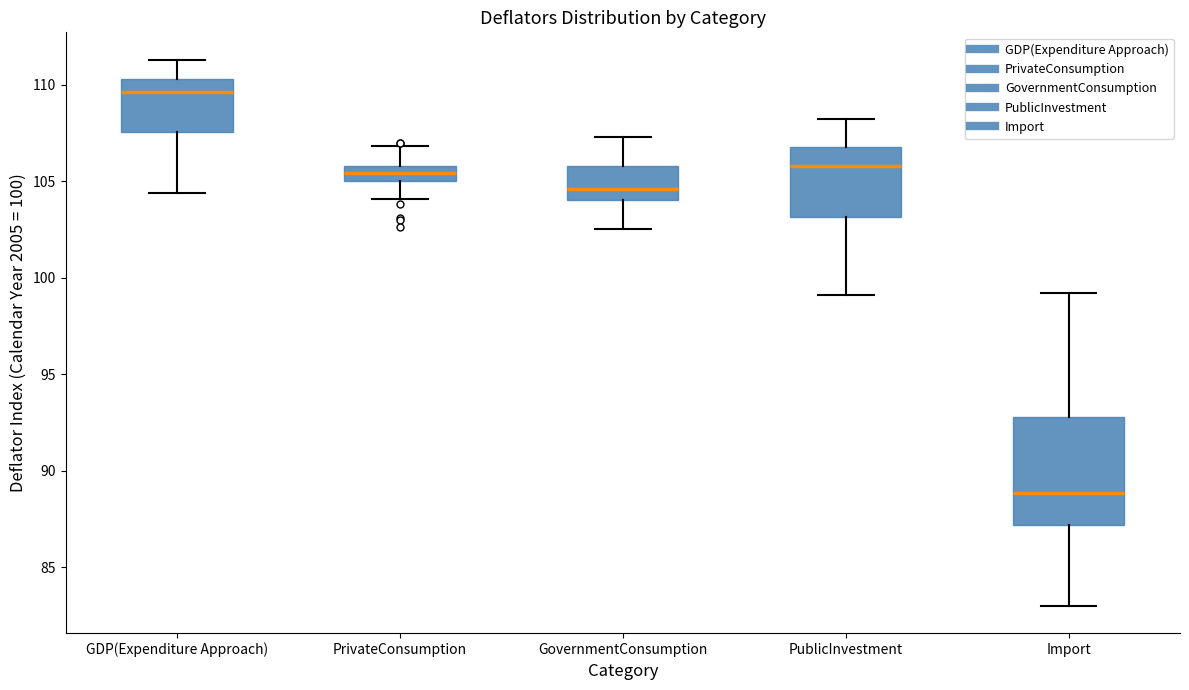

Reading left to right, read every box against the y-axis: the position of its median line, the range the box covers, and the ends of its whiskers. The values are not printed on the chart, so give them approximately, as read against the axis.

GDP(Expenditure Approach): median 109.5, box 107.5 to 110.5, whiskers 104.5 to 111.5
PrivateConsumption: median 105.5, box 105.0 to 106.0, whiskers 104.0 to 107.0
GovernmentConsumption: median 104.5, box 104.0 to 106.0, whiskers 102.5 to 107.5
PublicInvestment: median 106.0, box 103.0 to 107.0, whiskers 99.0 to 108.0
Import: median 89.0, box 87.0 to 93.0, whiskers 83.0 to 99.0